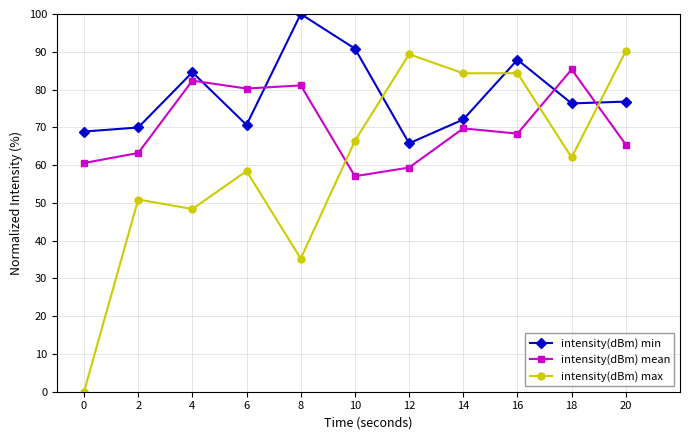

Does the chart display data point markers on the line(s)?

Yes